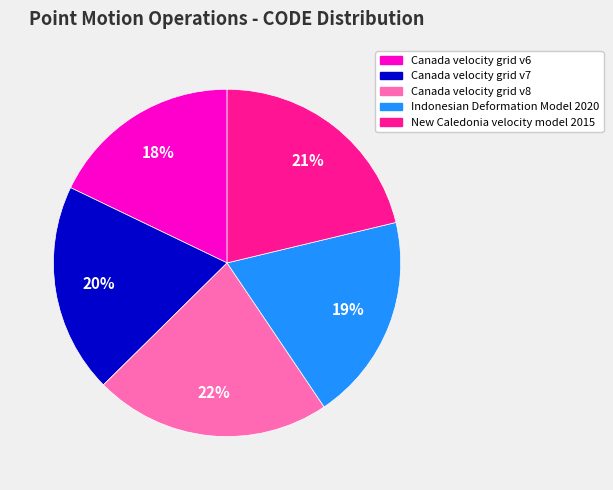

To the nearest percent, what is the difference between the largest and smallest slice percentages?

4%